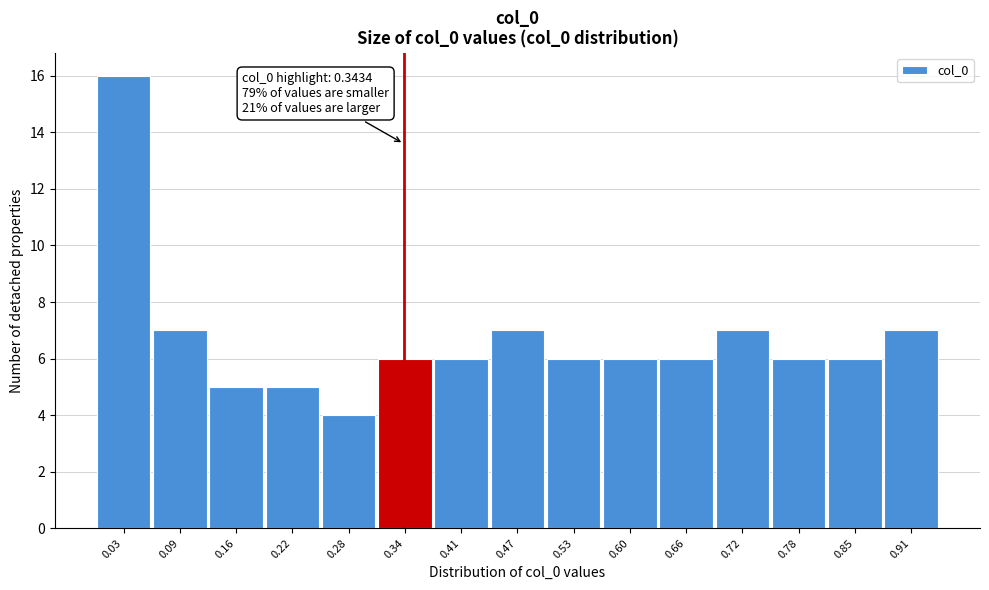

Over which range of the x-axis is the bar tallest?

0.00 to 0.06